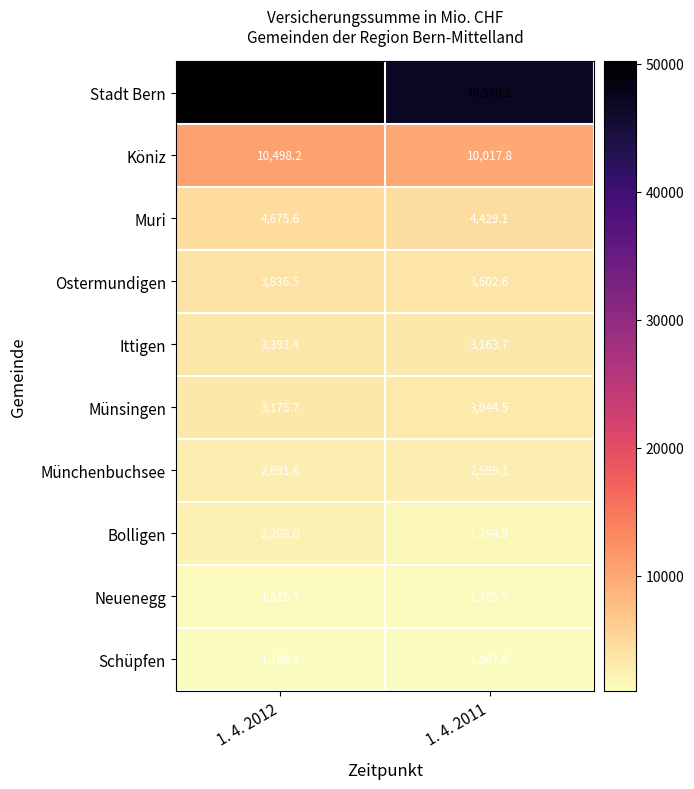

What is the difference between the maximum and minimum values in the Bolligen series?

413.1